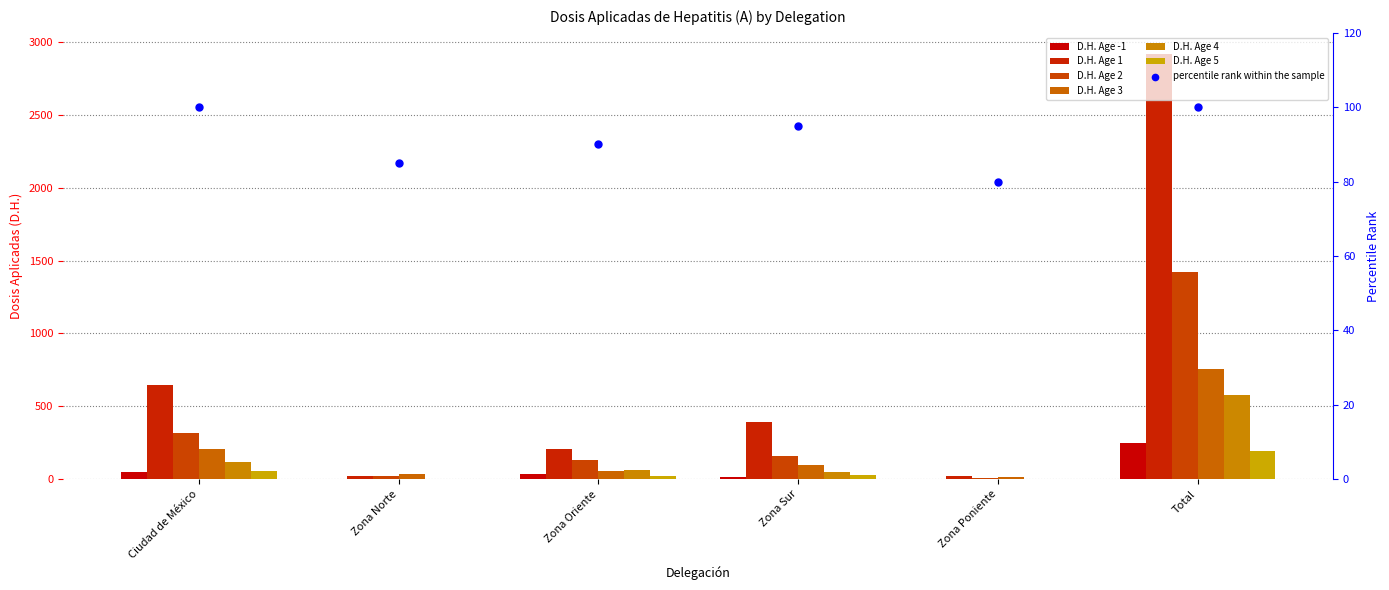

At how many categories does at least one series exceed 2020?

1